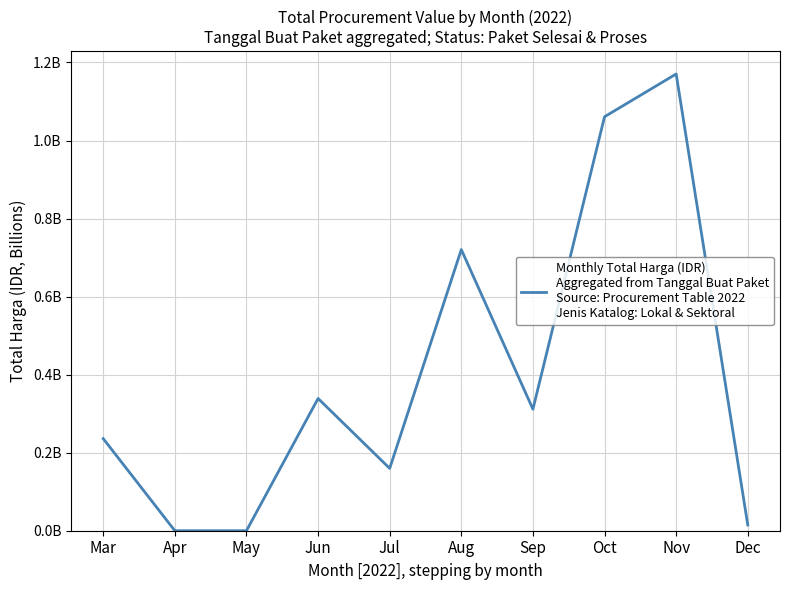

Reading left to right, list all the values displayed in this chart.

0.2	0.0	0.0	0.3	0.2	0.7	0.3	1.1	1.2	0.0